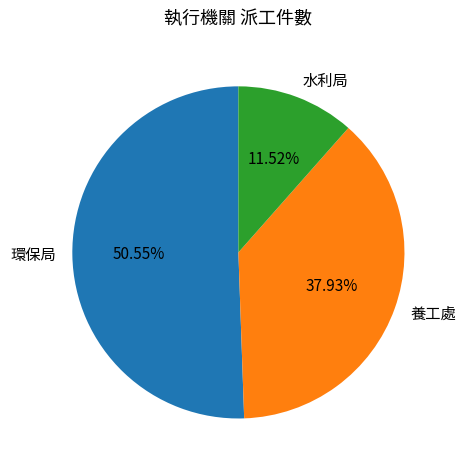

The 環保局 slice represents 62% of the pie. True or false?

False